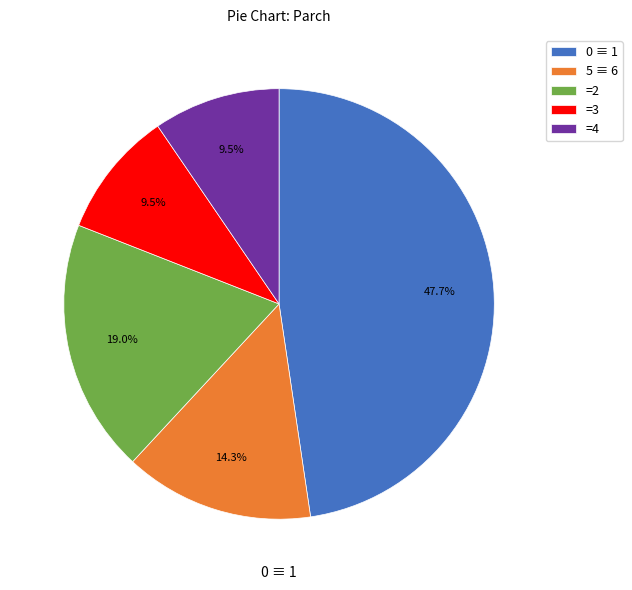

Is =4 the majority of the pie?

No